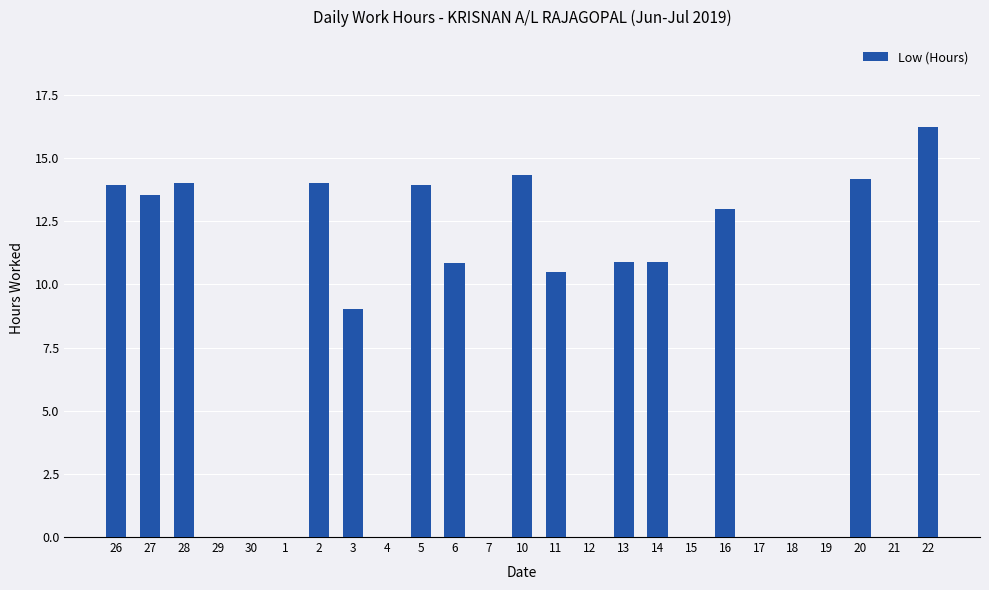

True or false: the data shows 6.6 at 6.

False